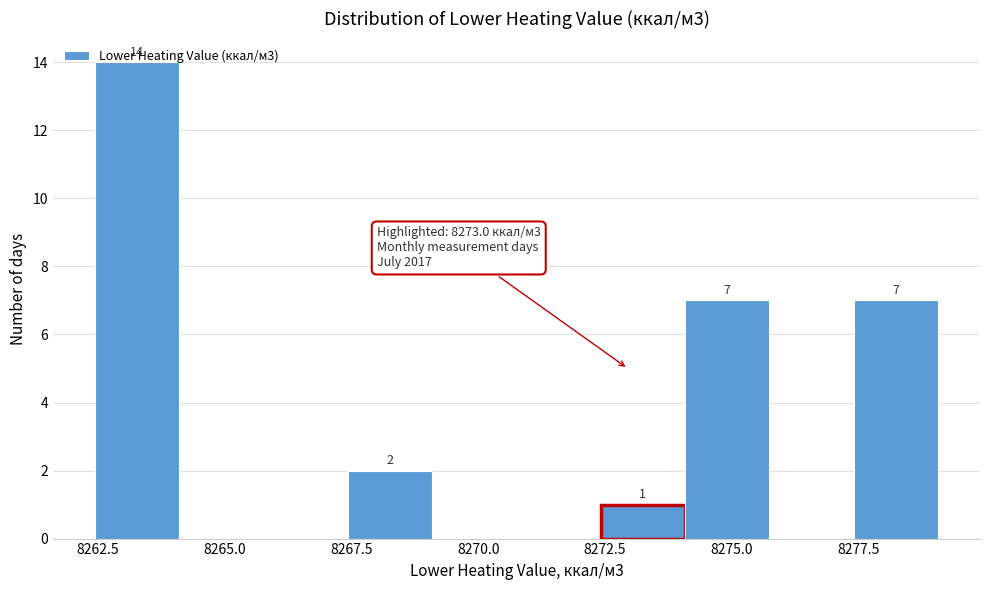

Around what value on the x-axis is the tallest bar? Give the approximate position of its centre, as read against the axis.

8263.5